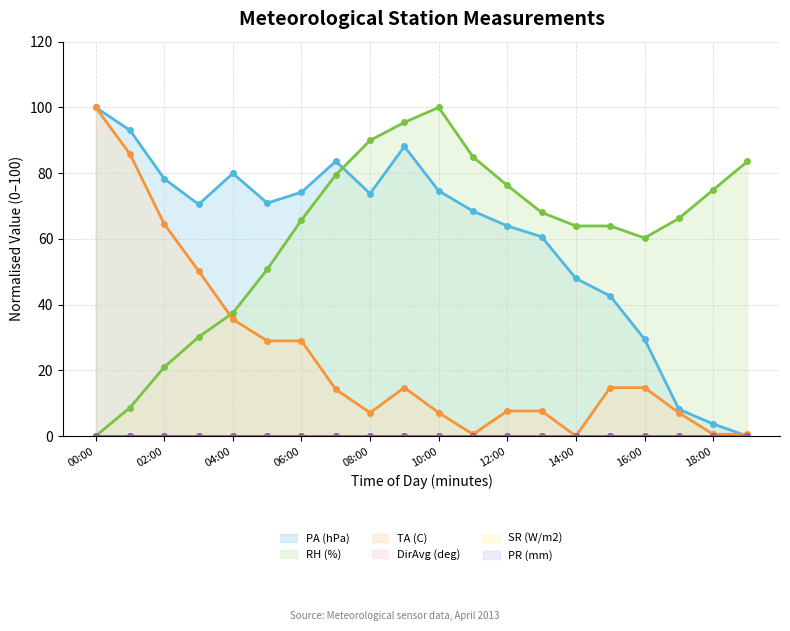

What is the total value across all series at 16:00?

104.5